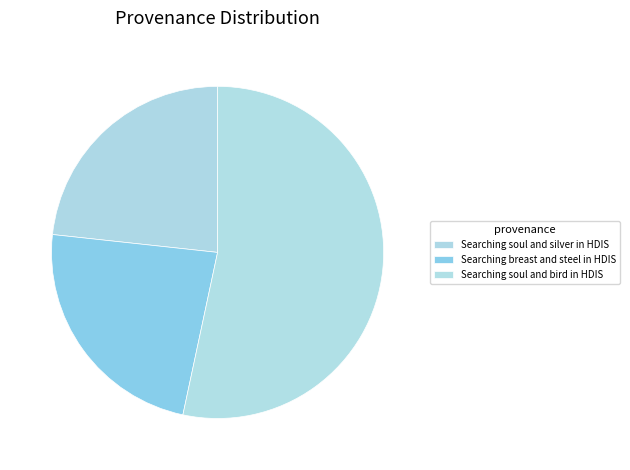

Between Searching soul and silver in HDIS and Searching breast and steel in HDIS, which is larger?

Searching breast and steel in HDIS